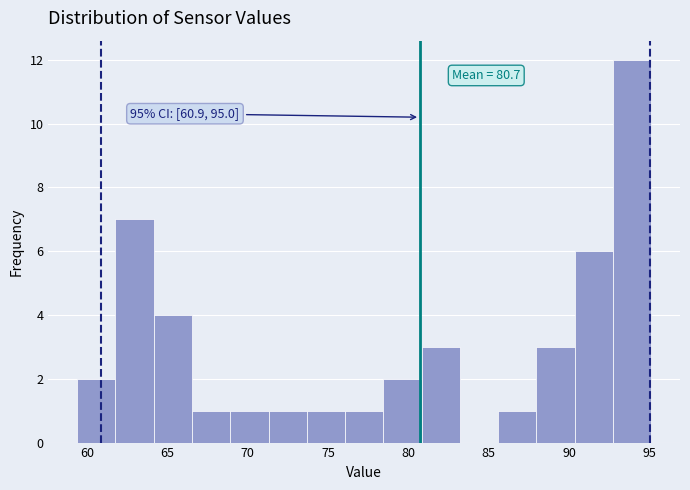

Over which range of the x-axis is the bar tallest?

92.5 to 95.0